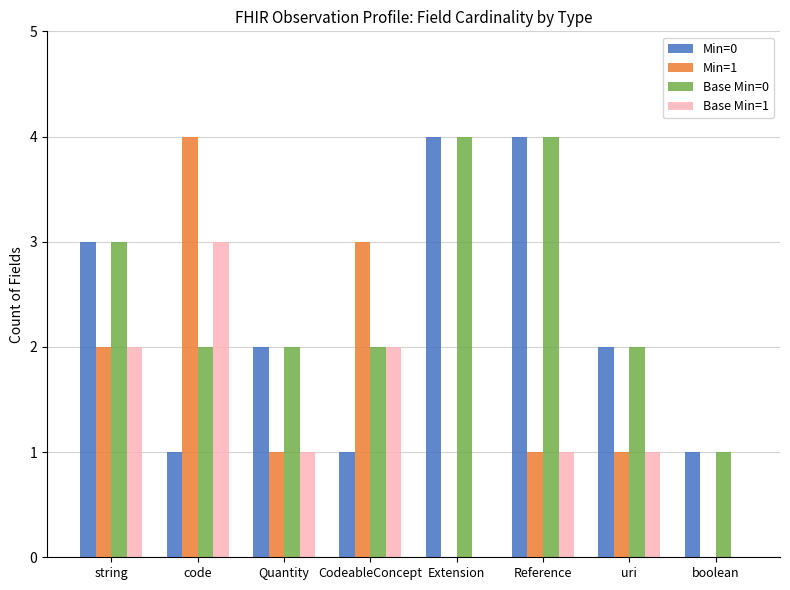

At which label does Min=1 reach its peak?

code